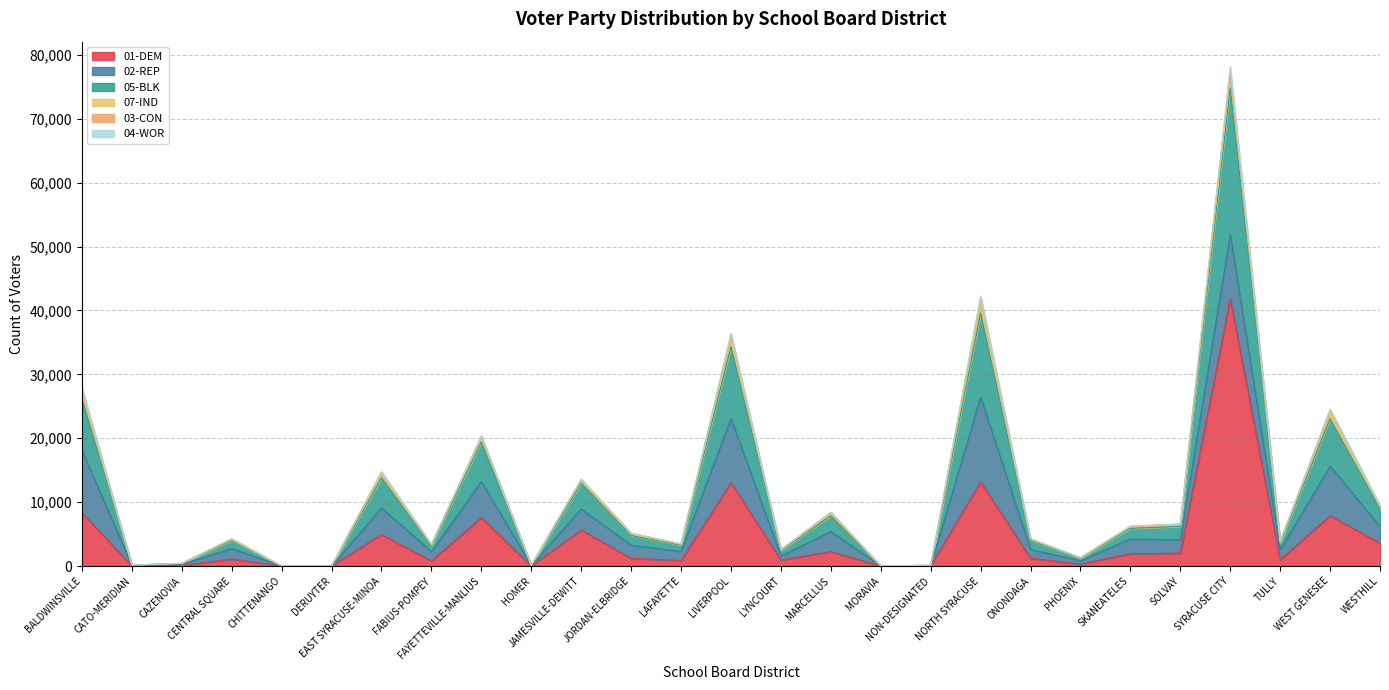

Which series has the largest range (max minus min)?

01-DEM